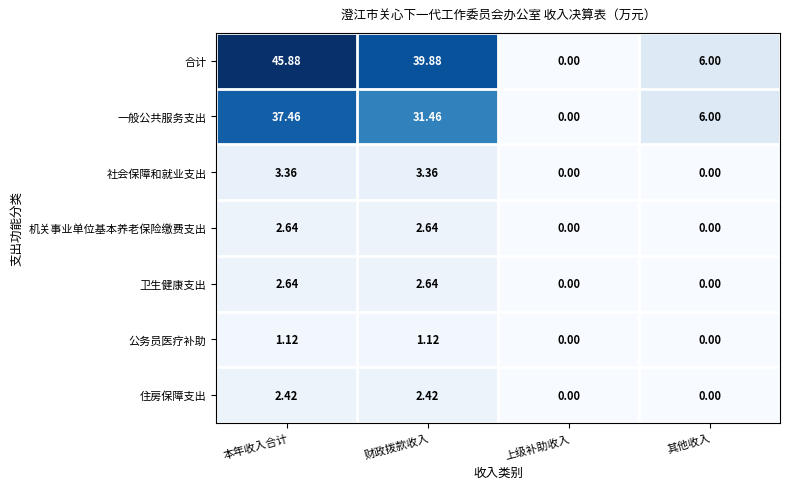

Rank the categories by 合计 value from lowest to highest.

上级补助收入, 其他收入, 财政拨款收入, 本年收入合计